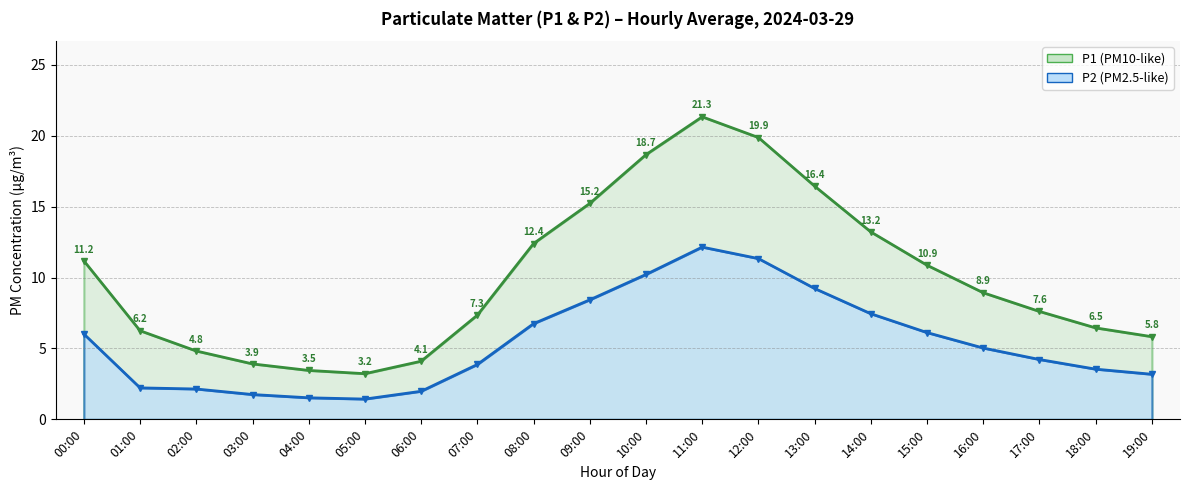

List the series in order of their overall mean, lowest first.

P2, P1